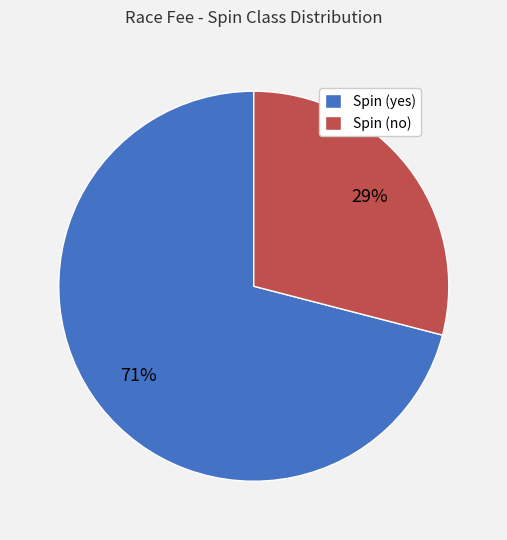

Which slice is the smallest?

Spin (no)